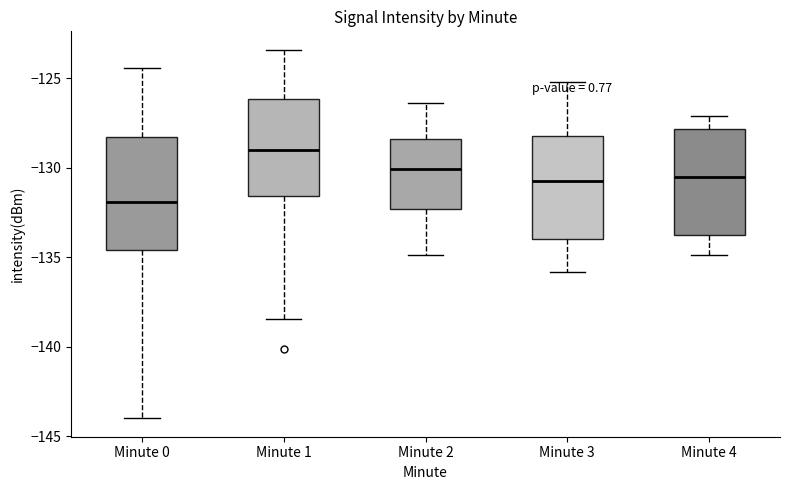

Which box has the lowest median line?

Minute 0